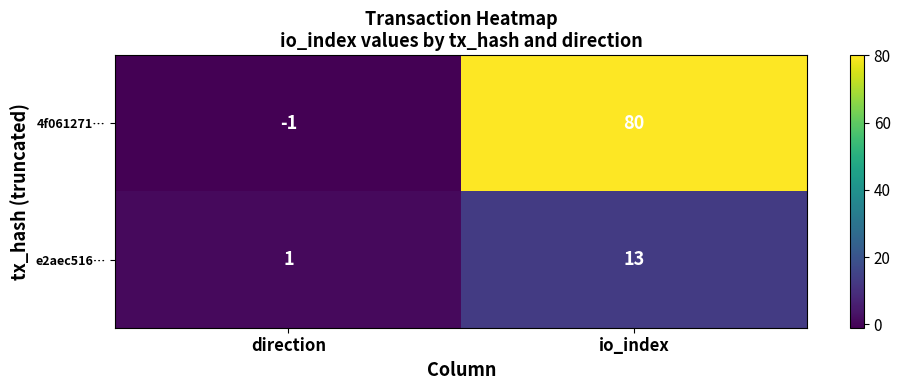

What is the total value across all series at io_index?

93